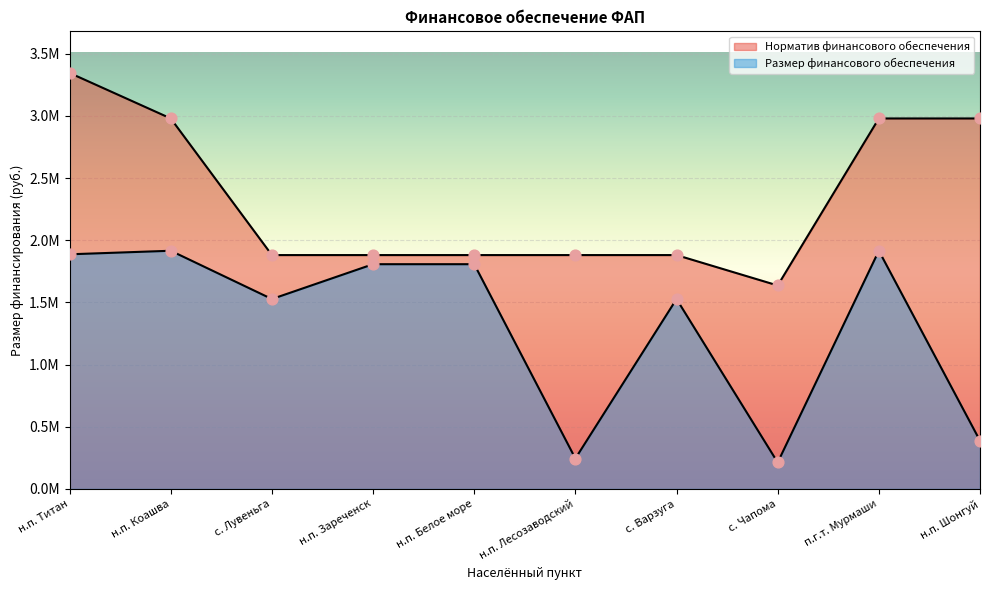

Which series contains the highest Y value?

Норматив финансового обеспечения